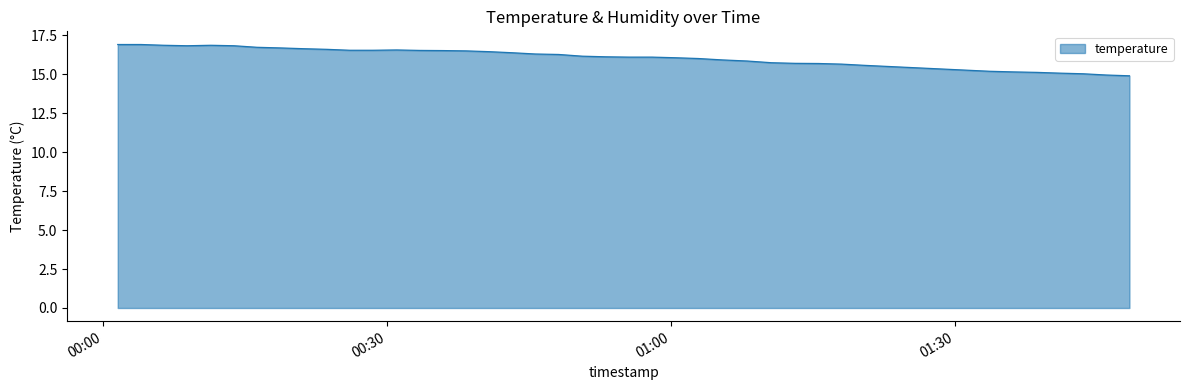

What is the smallest value displayed?

14.9